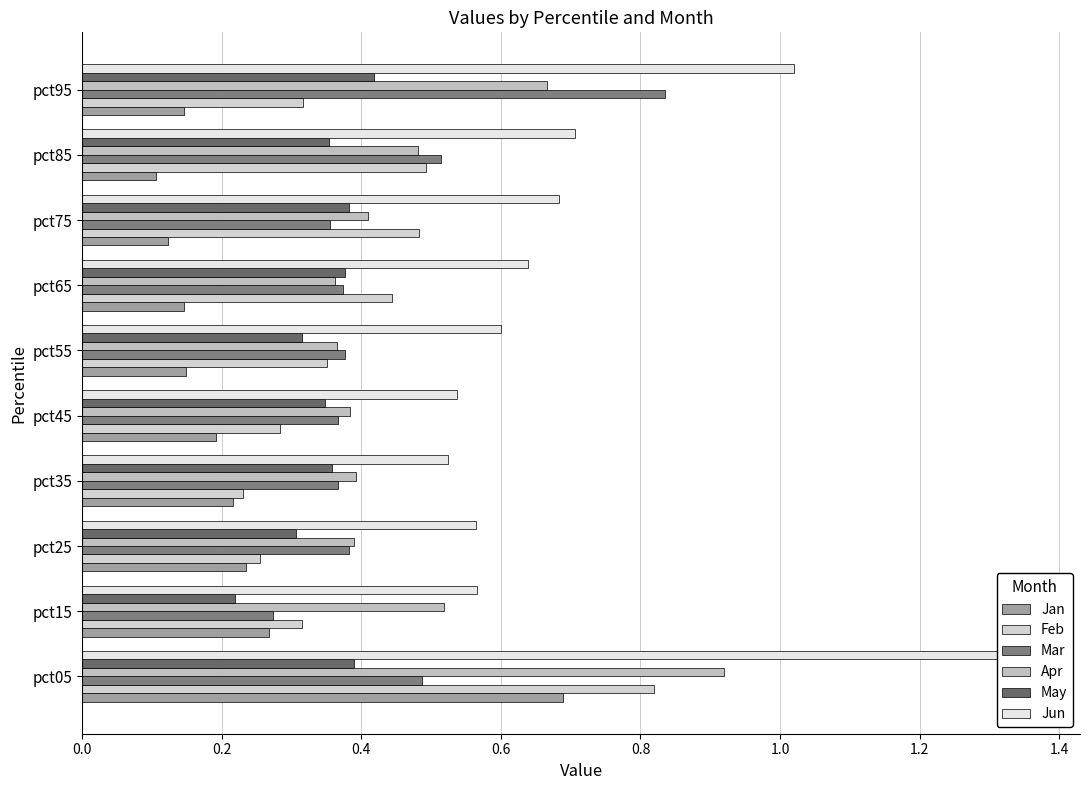

What are all the series names shown in the legend?

Jan, Feb, Mar, Apr, May, Jun